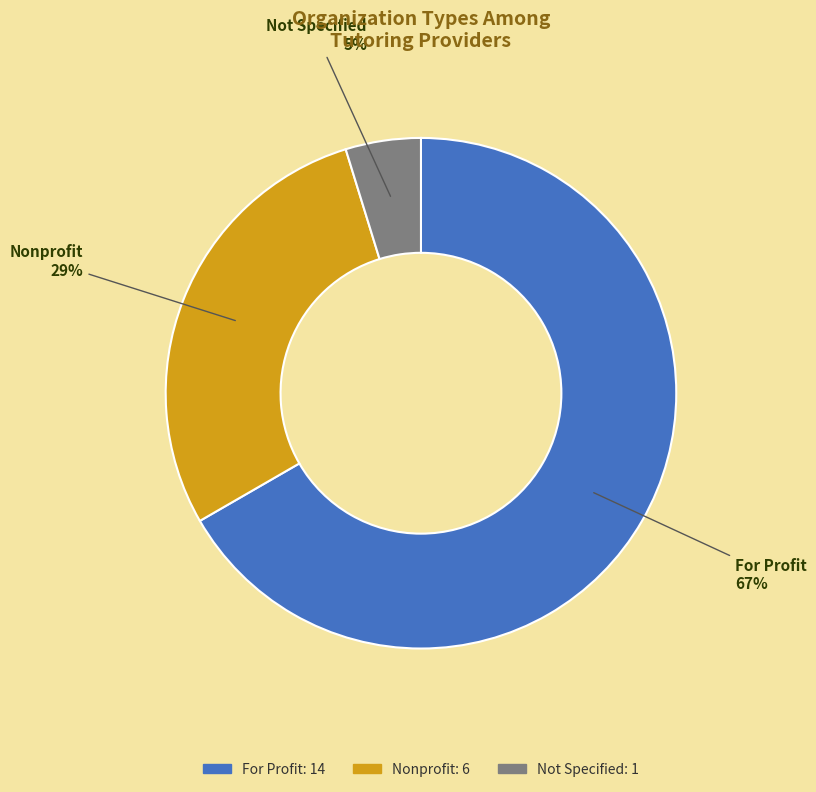

Is there a majority slice in this chart?

Yes